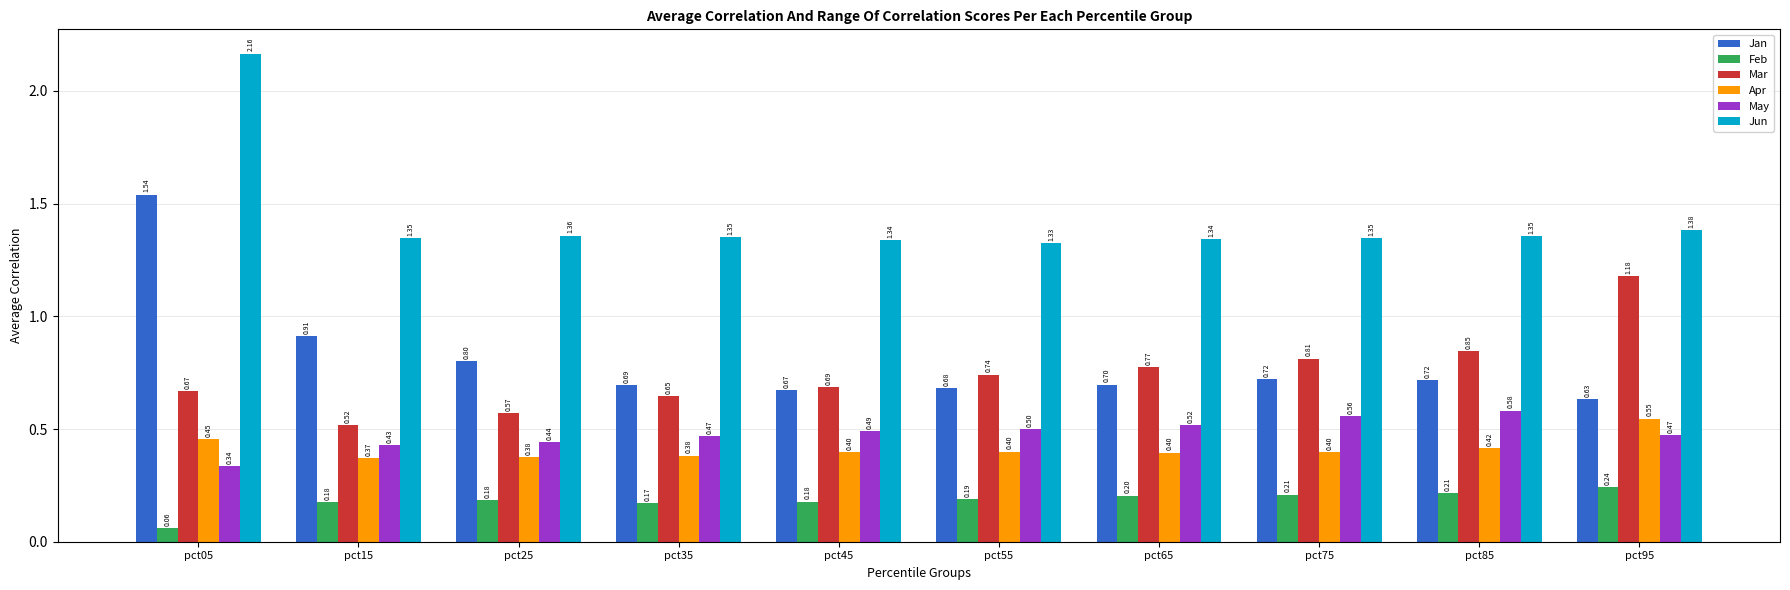

What is the difference between the maximum and second lowest values in the May series?

0.2